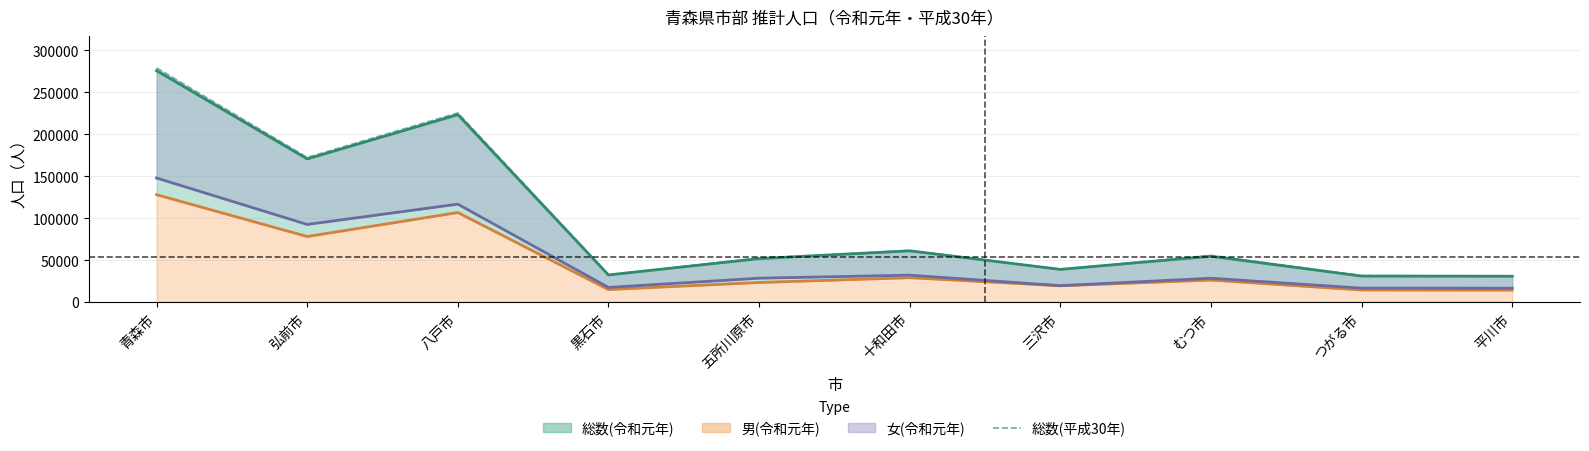

How many points are higher than both their immediate neighbors (excluding endpoints)?

3